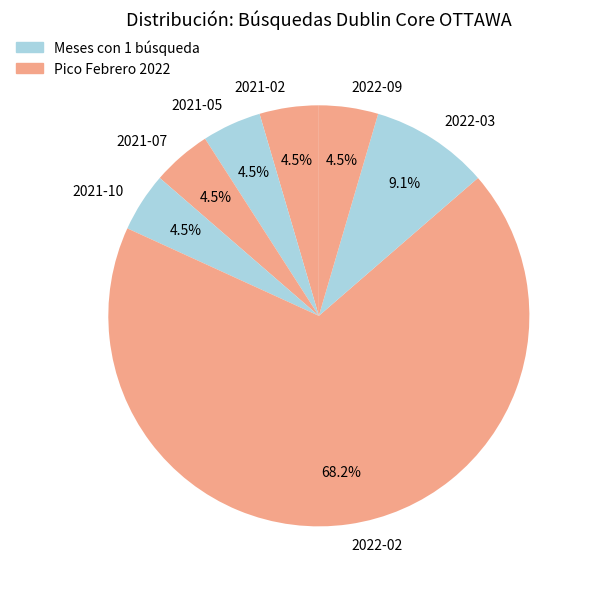

Is there any slice that represents more than half of the pie?

Yes